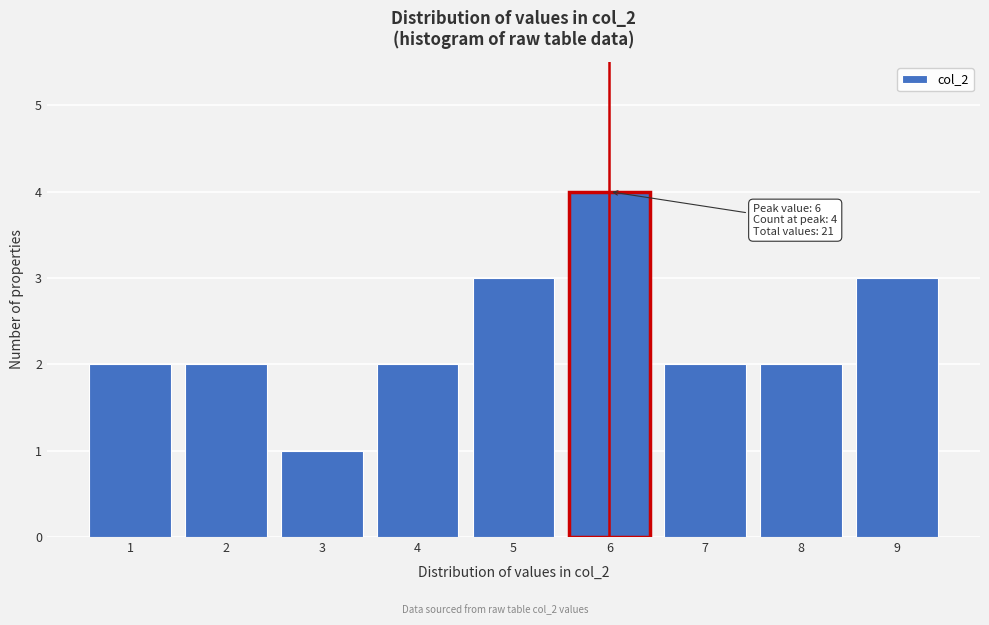

Over which range of the x-axis is the bar tallest?

5.5 to 6.5